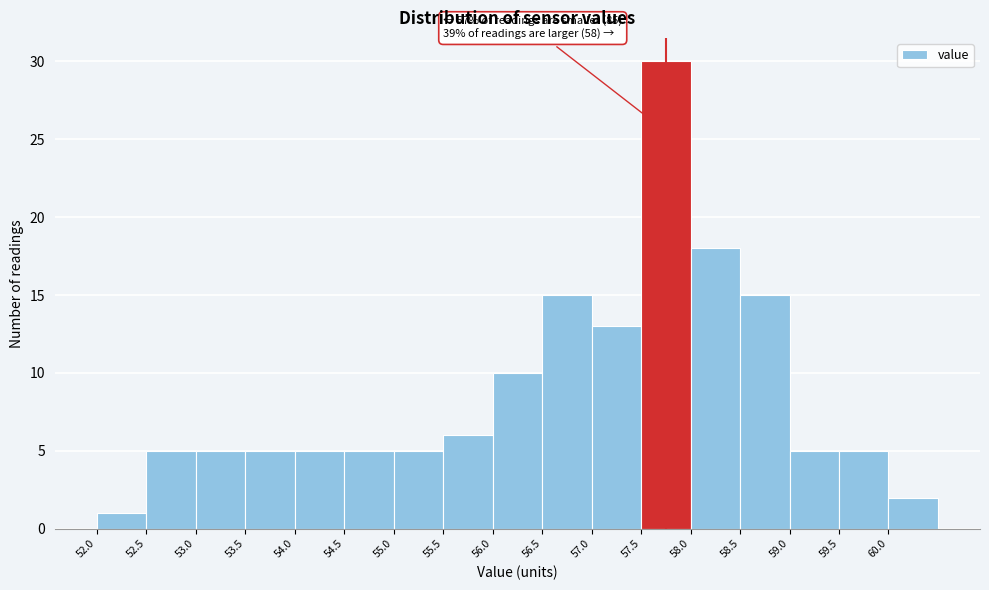

Over which range of the x-axis is the bar tallest?

57.5 to 58.0